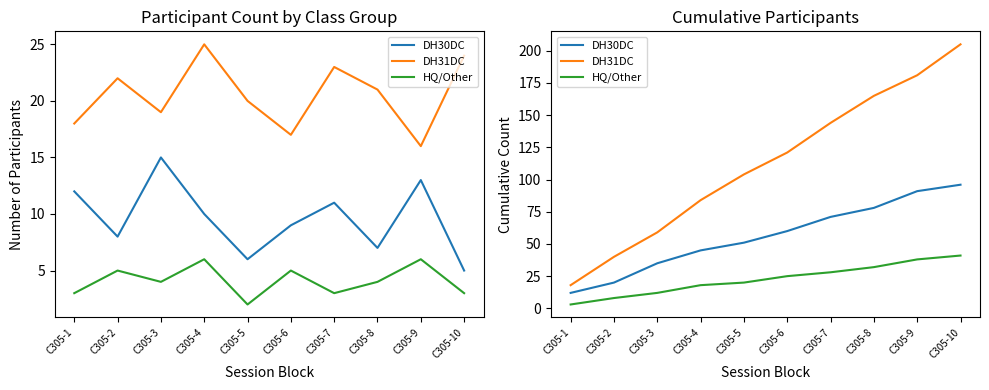

True or false: DH30DC and DH31DC intersect in this chart.

False